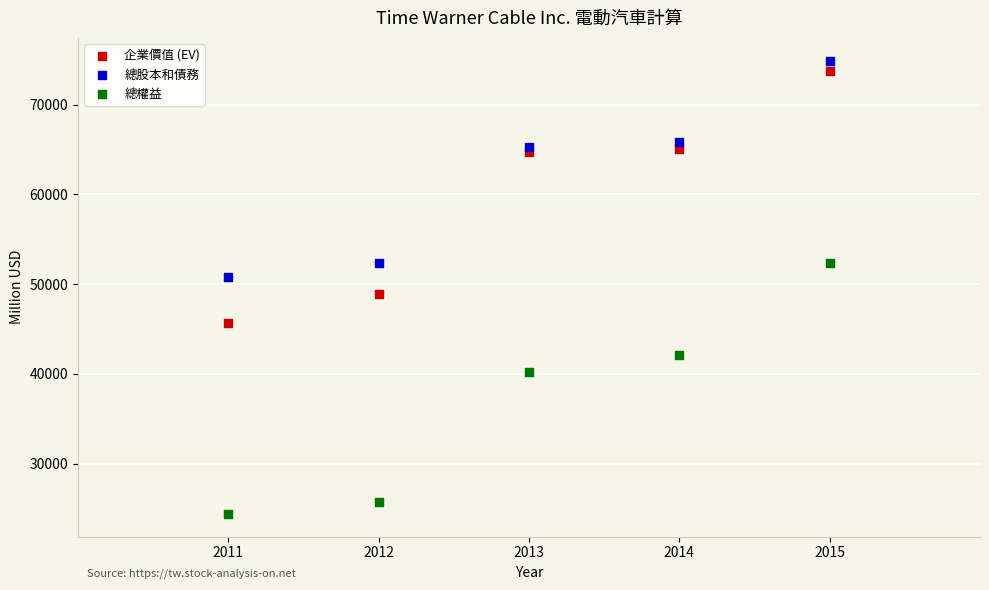

Which series reaches the minimum Y coordinate?

總權益